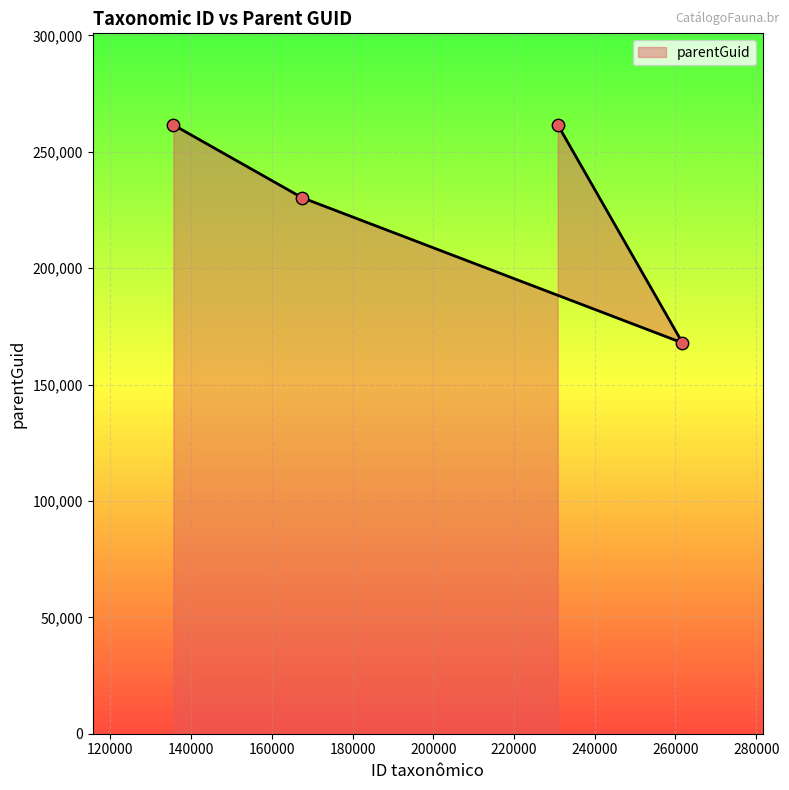

What is the change in value from 261734 to 135611?

+93662